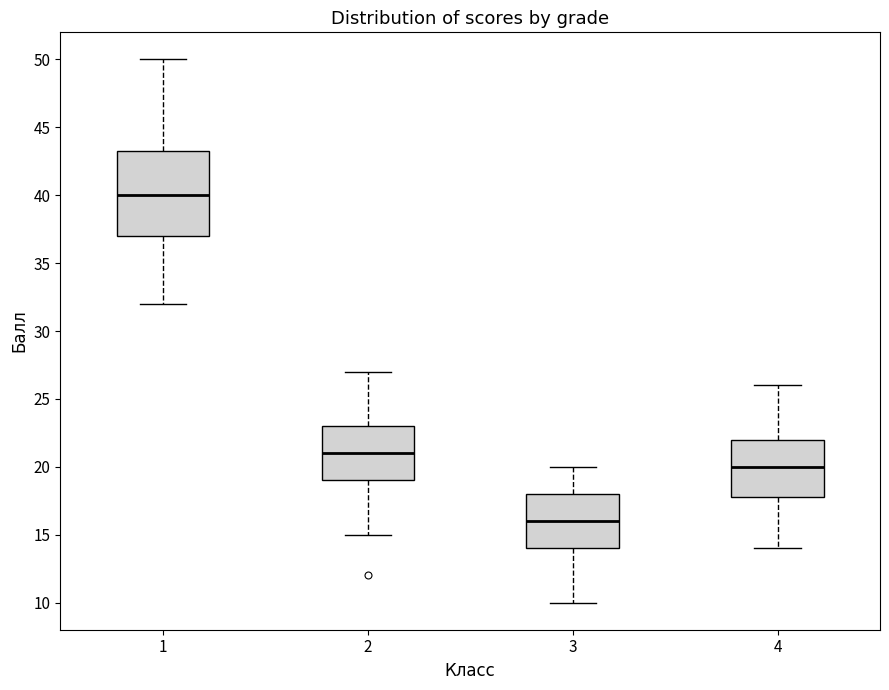

Reading left to right, read every box against the y-axis: the position of its median line, the range the box covers, and the ends of its whiskers. The values are not printed on the chart, so give them approximately, as read against the axis.

1: median 40.0, box 37.0 to 43.5, whiskers 32.0 to 50.0
2: median 21.0, box 19.0 to 23.0, whiskers 15.0 to 27.0
3: median 16.0, box 14.0 to 18.0, whiskers 10.0 to 20.0
4: median 20.0, box 18.0 to 22.0, whiskers 14.0 to 26.0